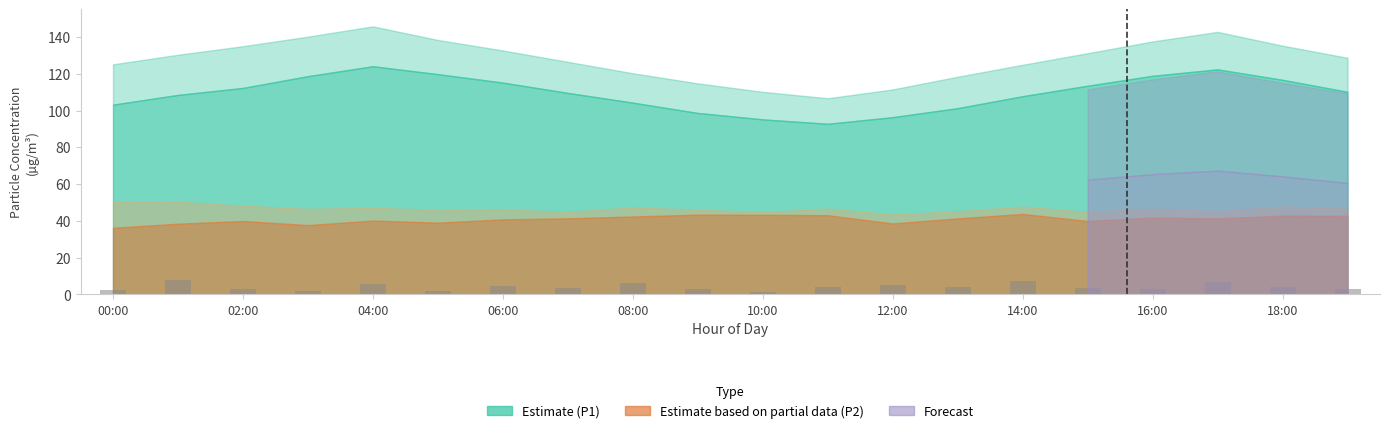

What is the difference between the second highest and minimum values?

5.7